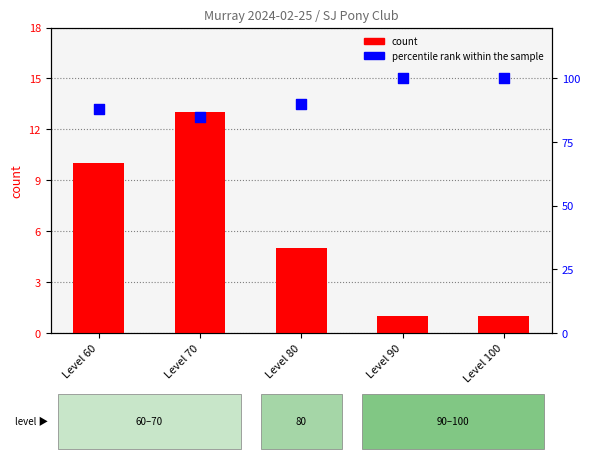

Which series contains the highest Y value?

percentile rank within the sample